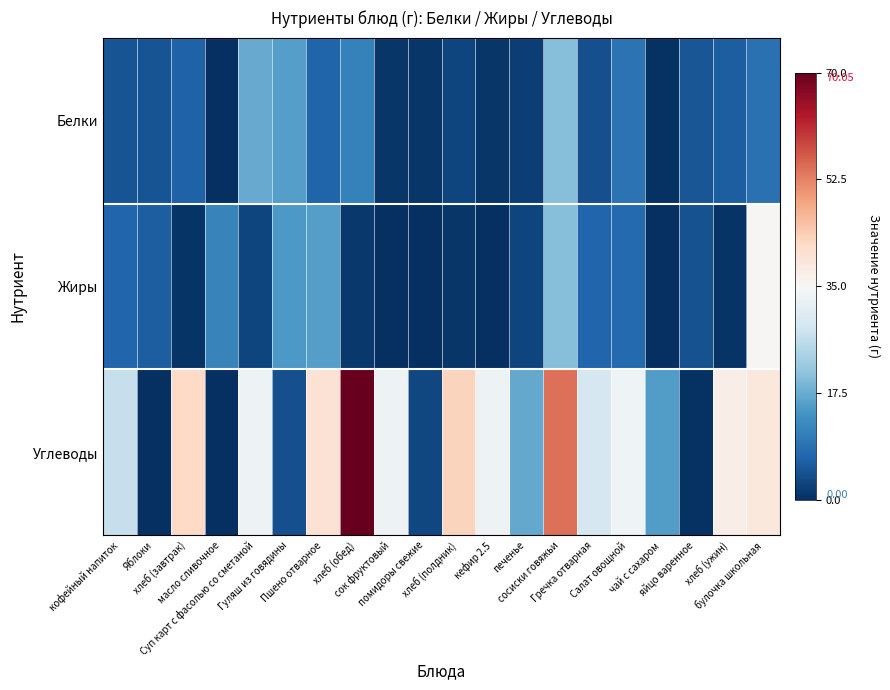

Rank the series at помидоры свежие from lowest to highest value.

Жиры, Белки, Углеводы